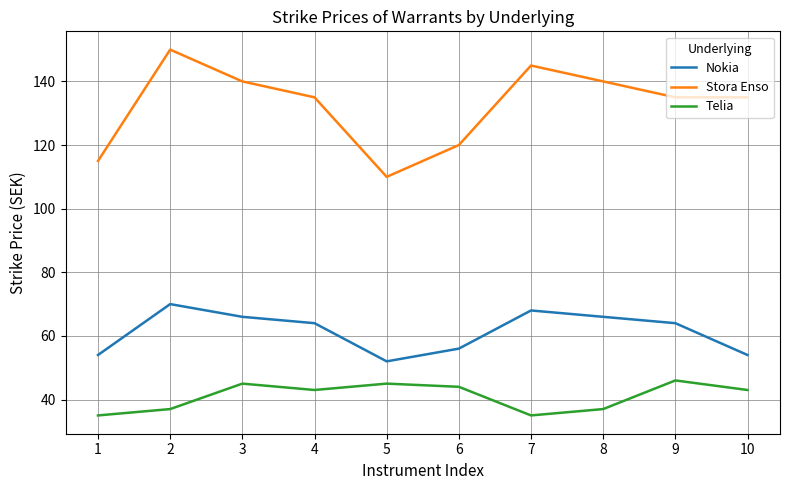

What is the difference between the maximum and minimum values in the Nokia series?

18